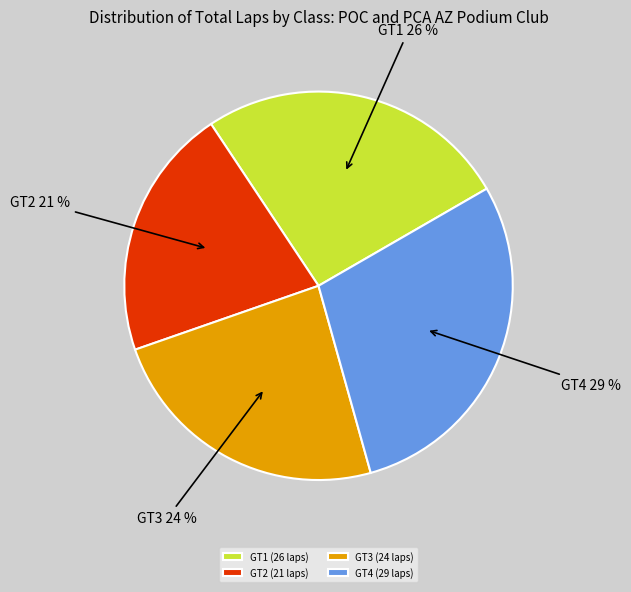

Is the sum of GT2 and GT1 greater than half?

No